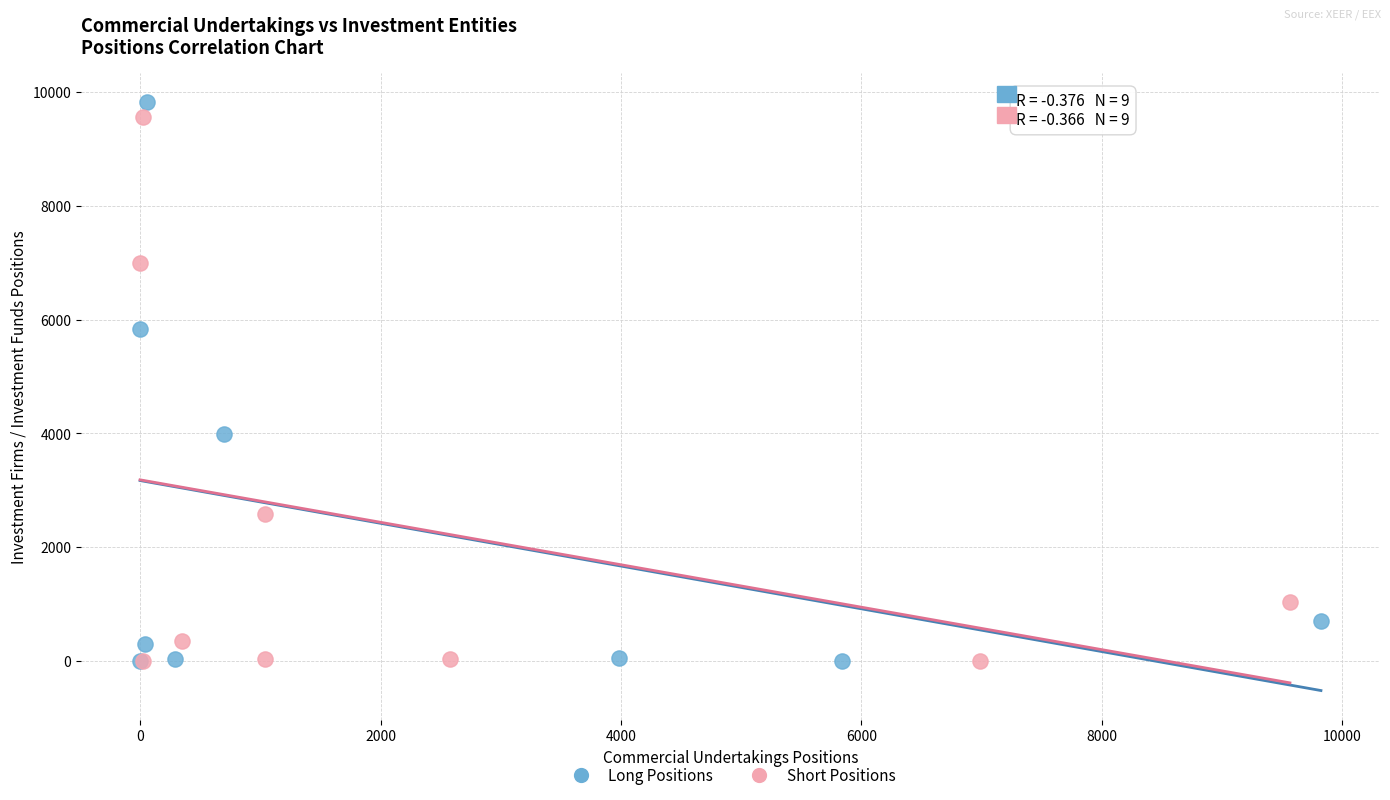

Which series has the widest spread of Y values?

Long Positions